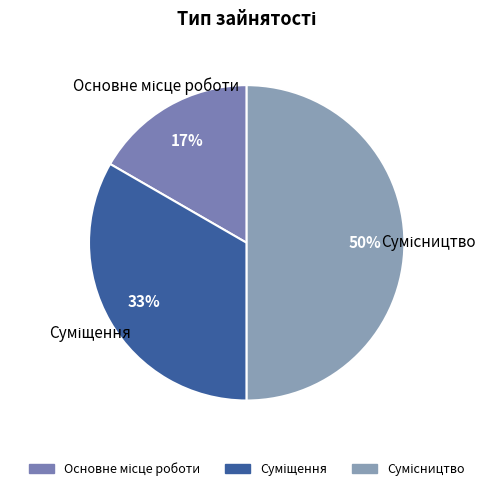

To the nearest percent, what is the average slice percentage?

33%